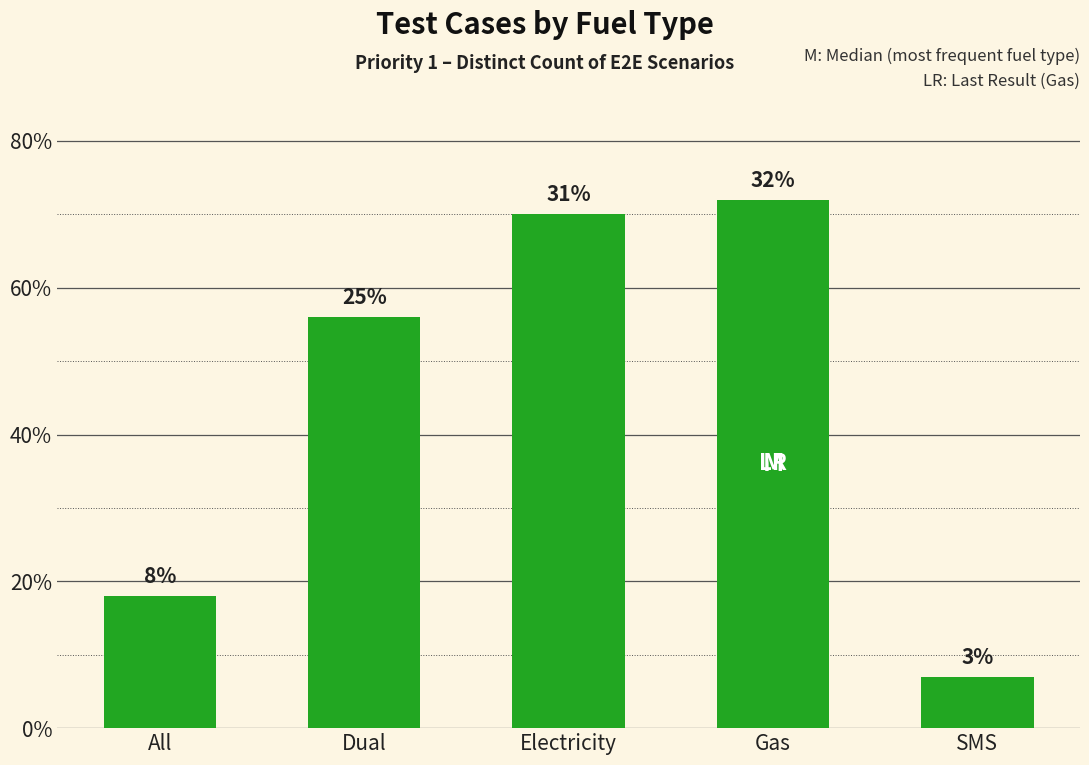

How many bars are there in total?

5